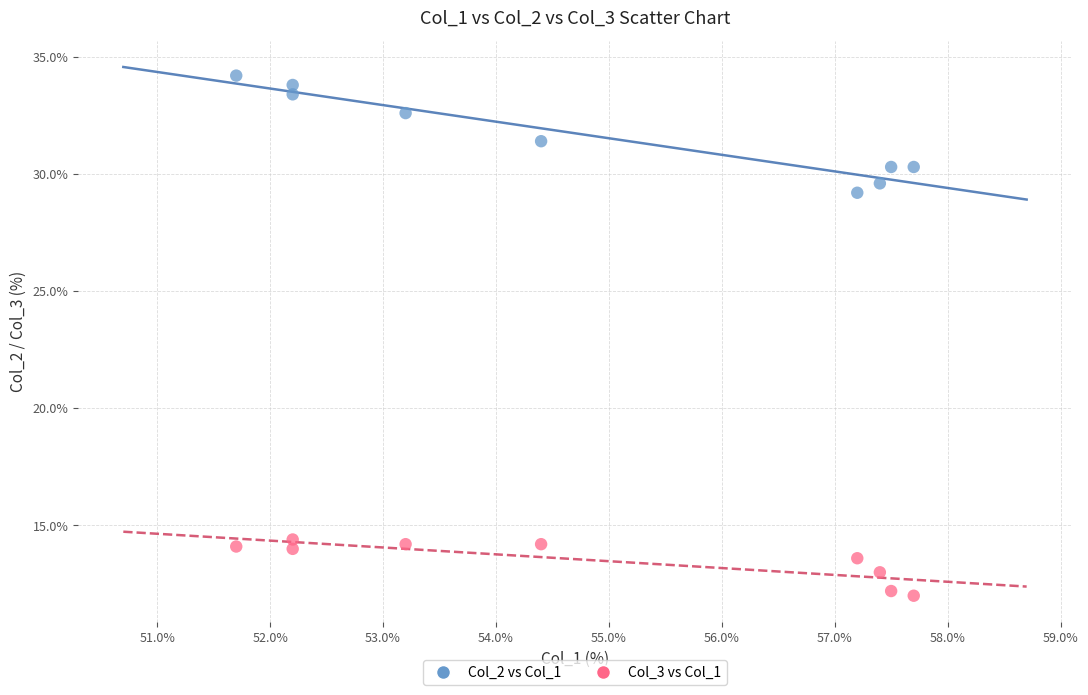

Which series reaches the minimum Y coordinate?

Col_3 vs Col_1